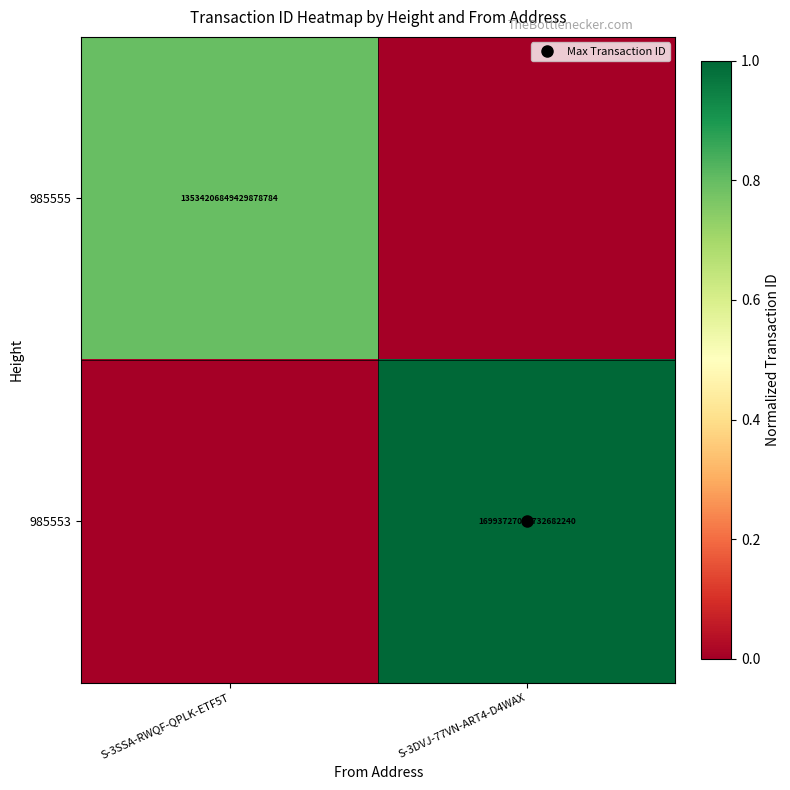

Which series has the largest total across all categories?

985553